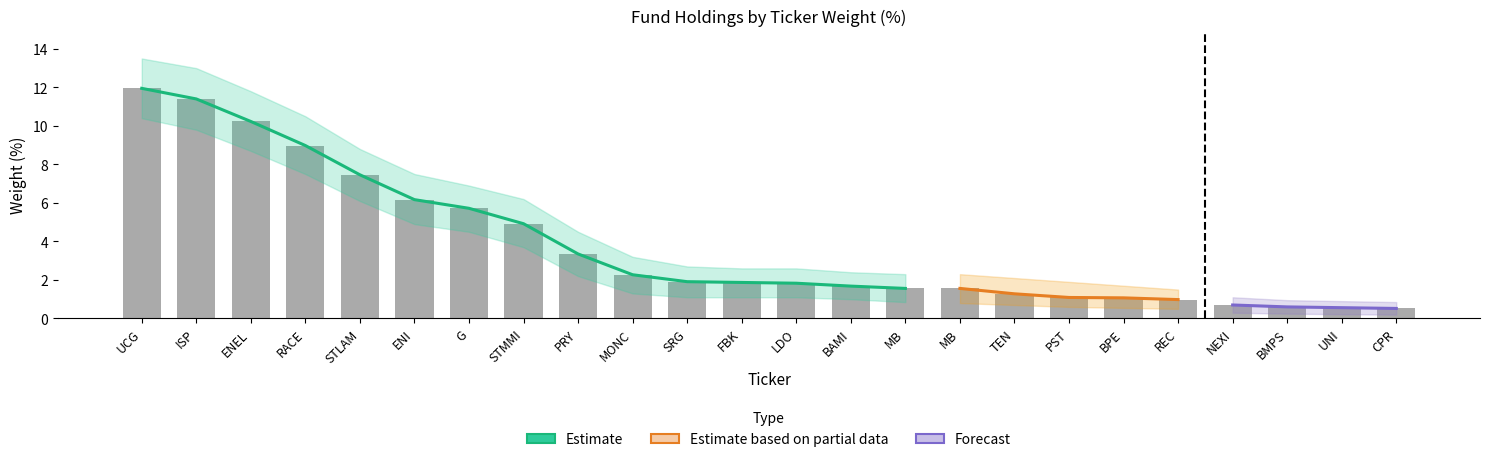

Reading left to right, list all the values displayed in this chart.

UCG=11.9	ISP=11.4	ENEL=10.2	RACE=9.0	STLAM=7.5	ENI=6.2	G=5.7	STMMI=4.9	PRY=3.4	MONC=2.3	SRG=1.9	FBK=1.9	LDO=1.8	BAMI=1.7	MB=1.6